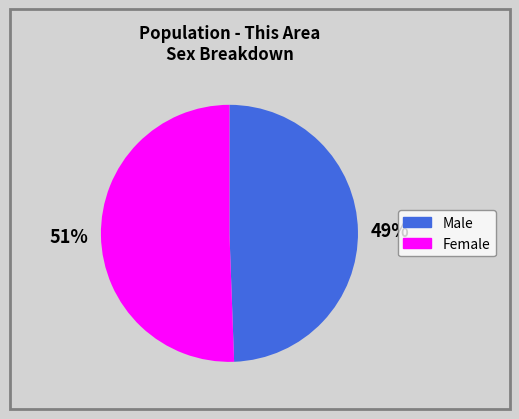

Count the number of slices in the pie.

2